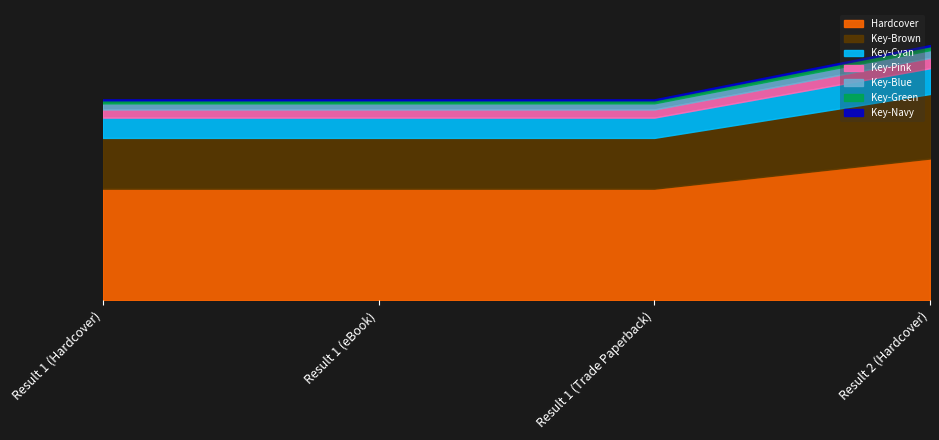

What is the ratio of the value at Result 1 (Trade Paperback) to the value at Result 1 (Hardcover)?

1.0